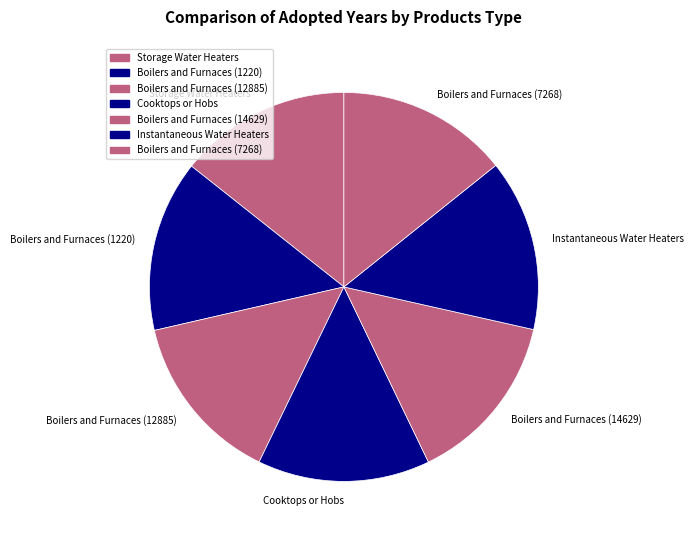

Do Cooktops or Hobs and Storage Water Heaters together represent more than half of the pie?

No